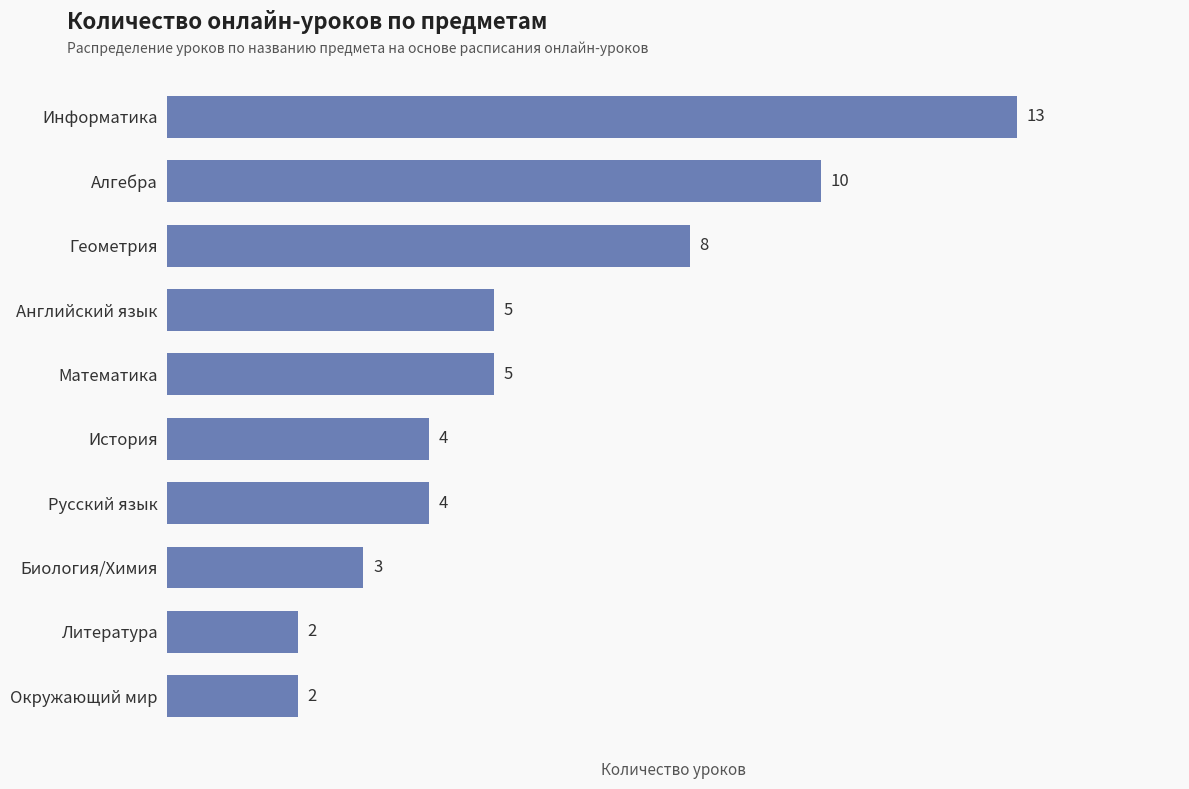

Between Русский язык and Информатика, which is larger?

Информатика